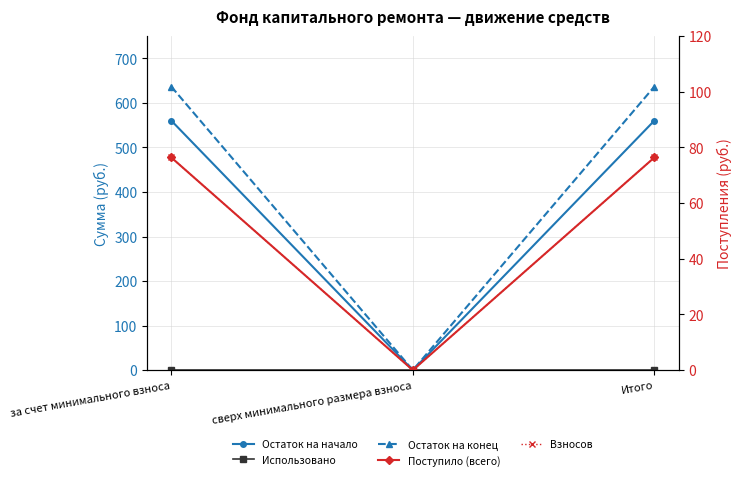

Does the chart display data point markers on the line(s)?

Yes